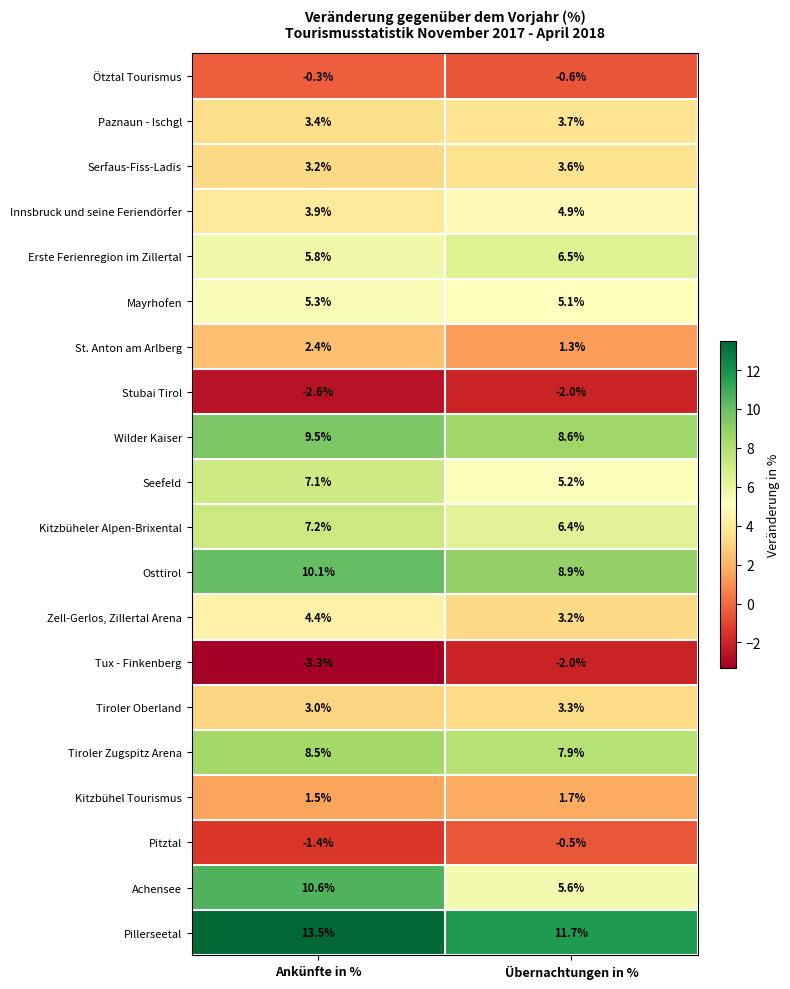

At which category is the sum across all series the highest?

Ankünfte in %